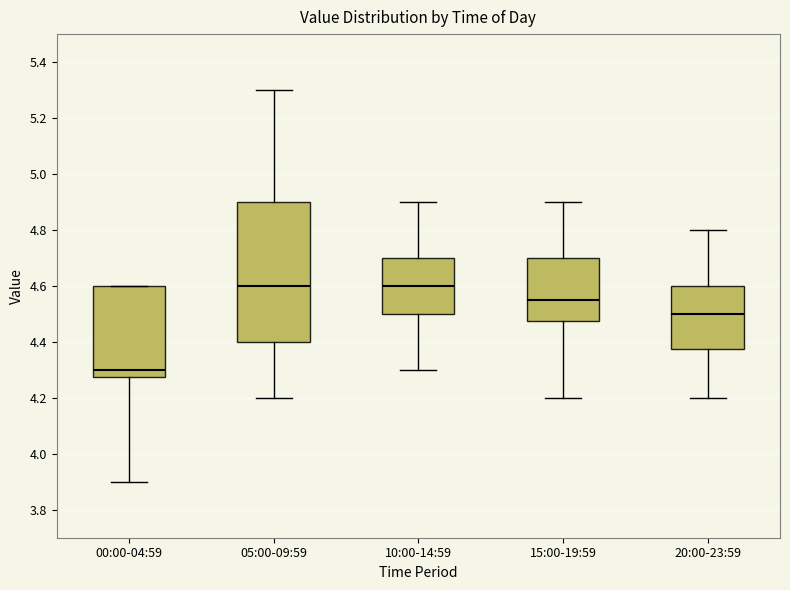

Reading left to right, read every box against the y-axis: the position of its median line, the range the box covers, and the ends of its whiskers. The values are not printed on the chart, so give them approximately, as read against the axis.

00:00-04:59: median 4.30, box 4.28 to 4.60, whiskers 3.90 to 4.60
05:00-09:59: median 4.60, box 4.40 to 4.90, whiskers 4.20 to 5.30
10:00-14:59: median 4.60, box 4.50 to 4.70, whiskers 4.30 to 4.90
15:00-19:59: median 4.56, box 4.48 to 4.70, whiskers 4.20 to 4.90
20:00-23:59: median 4.50, box 4.38 to 4.60, whiskers 4.20 to 4.80